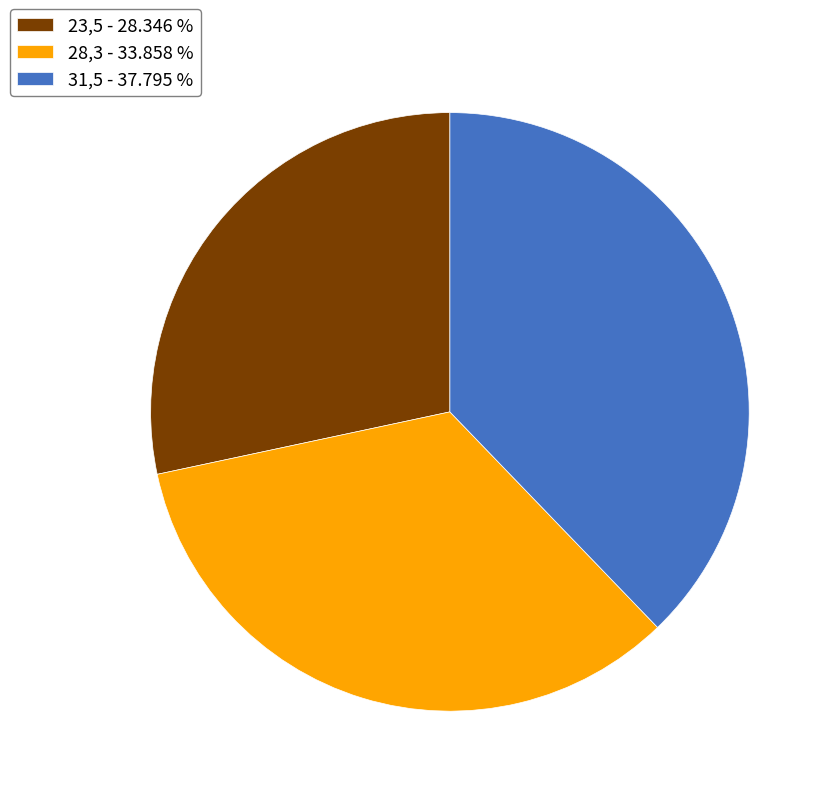

Is there any slice that represents more than half of the pie?

No